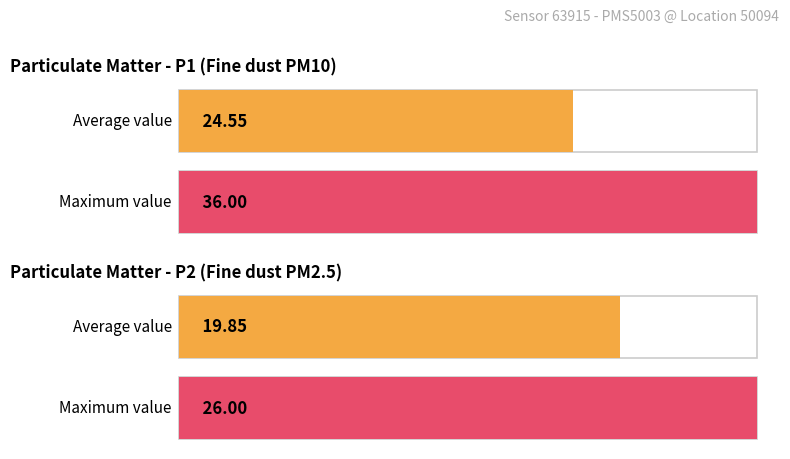

True or false: P2 has a value of 37 at 00:23.

False